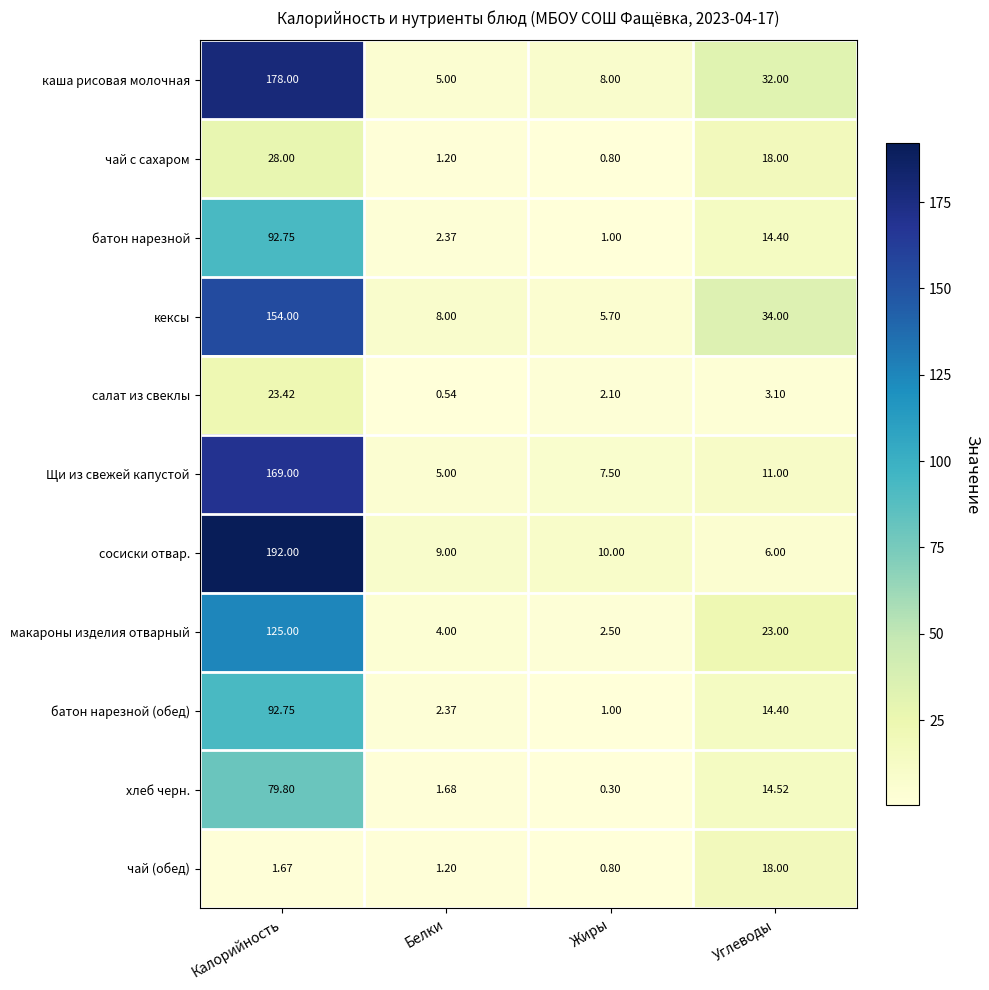

What is the spread (max minus min) of values at Калорийность?

190.3